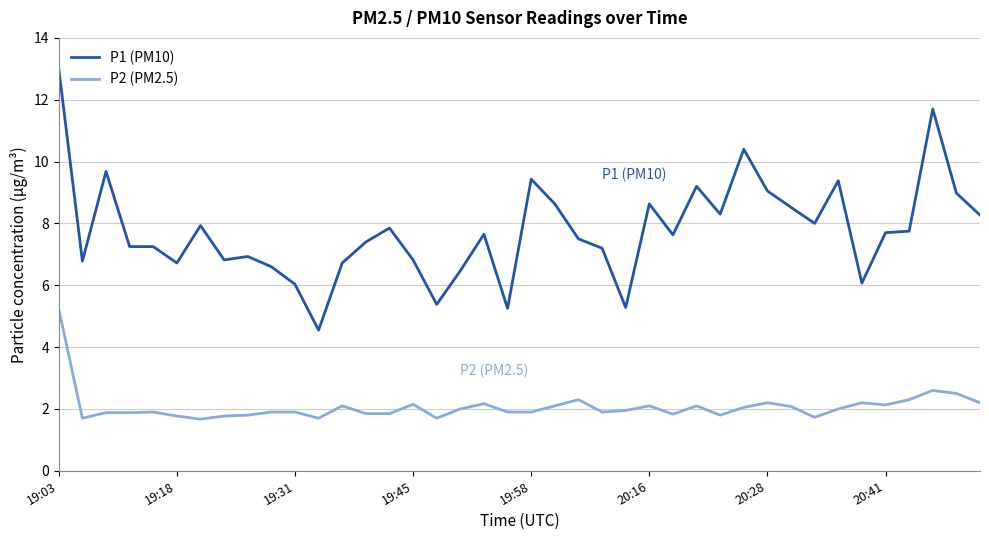

True or false: P2 (PM2.5) and P1 (PM10) intersect in this chart.

False